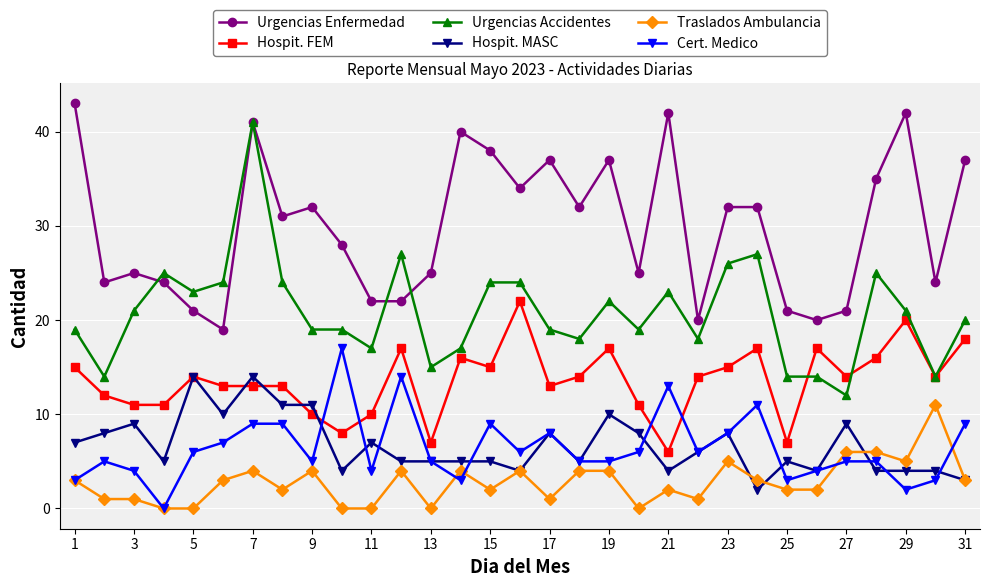

What is the maximum value for Urgencias Accidentes?

41